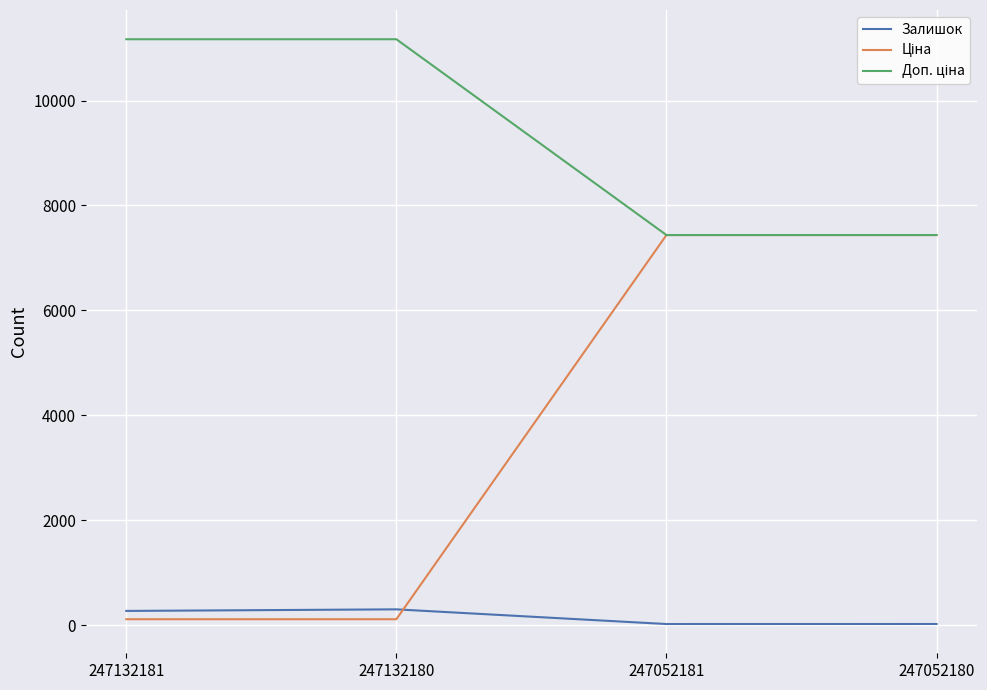

The value of Залишок at 247132180 is 300.0. True or false?

True